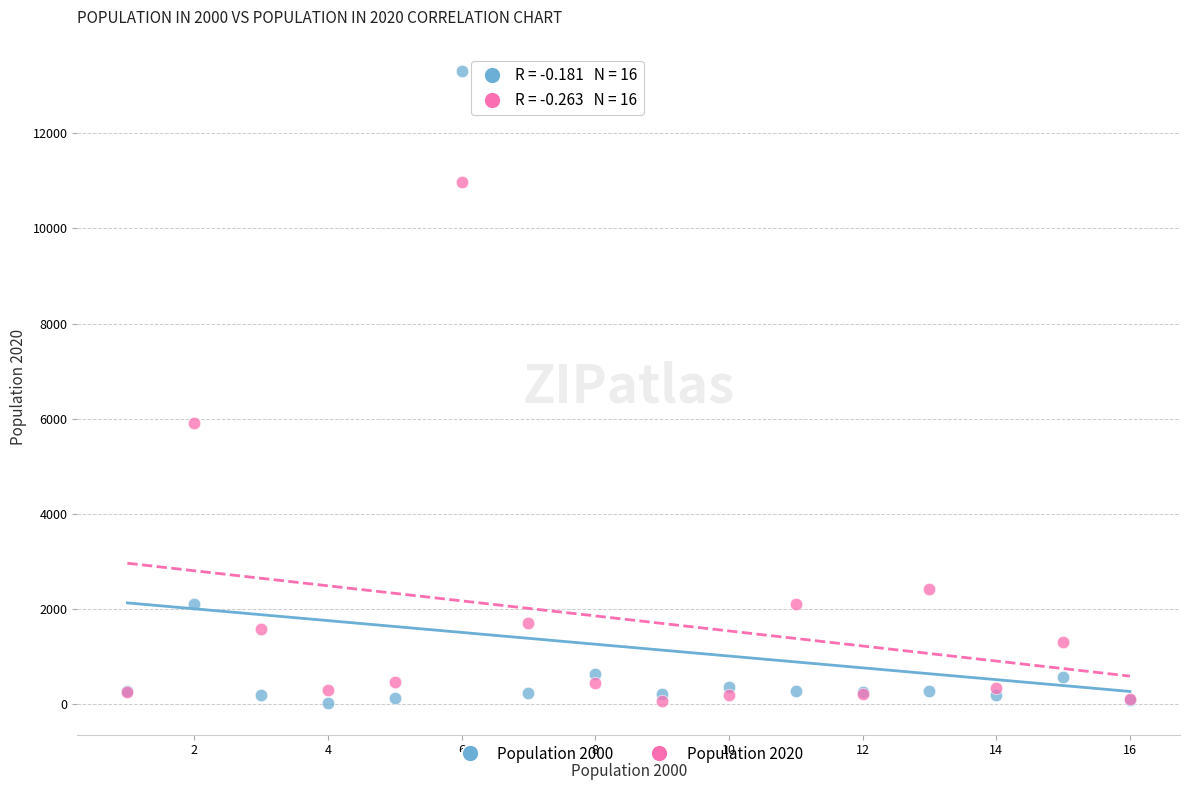

Which series reaches the maximum Y coordinate?

Population 2000